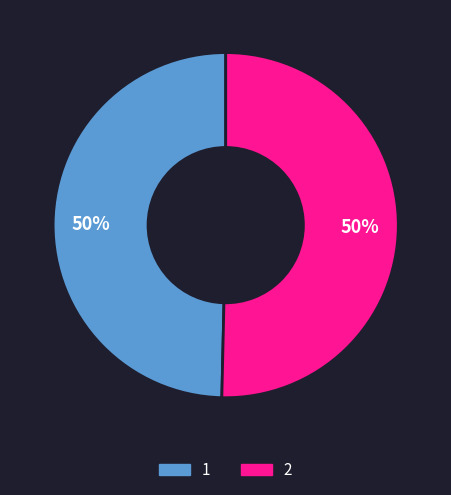

Which category accounts for the majority?

2